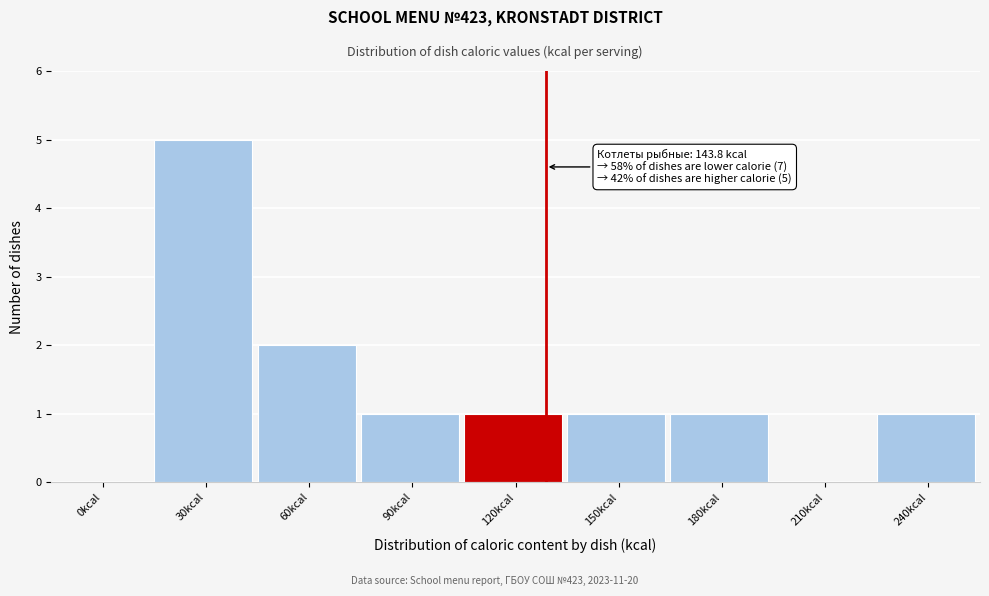

Reading left to right, what are all the values shown in this chart?

0kcal=0	30kcal=5	60kcal=2	90kcal=1	120kcal=1	150kcal=1	180kcal=1	210kcal=0	240kcal=1